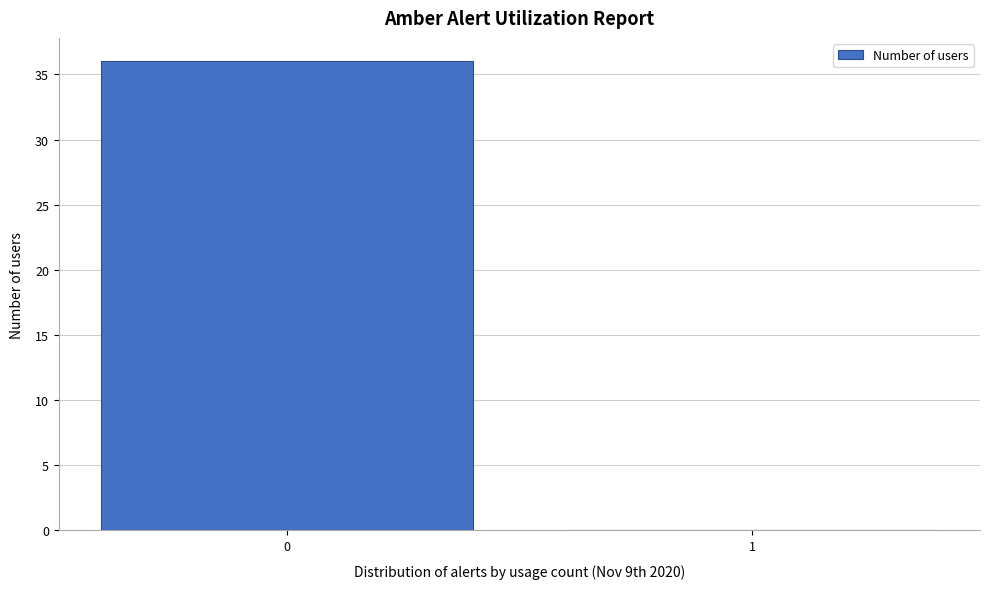

Reading left to right, what are all the values shown in this chart?

0=36	1=0